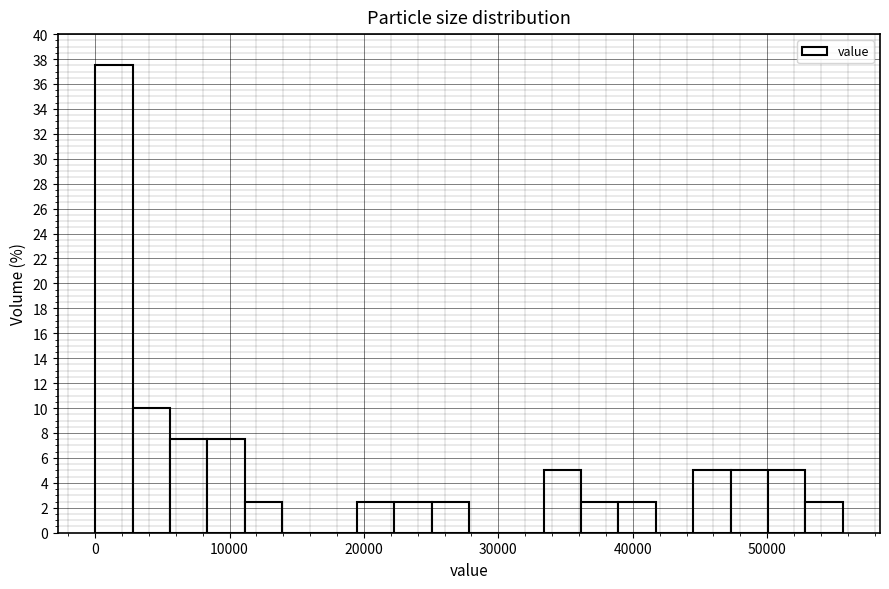

Around what value on the x-axis is the tallest bar? Give the approximate position of its centre, as read against the axis.

1000